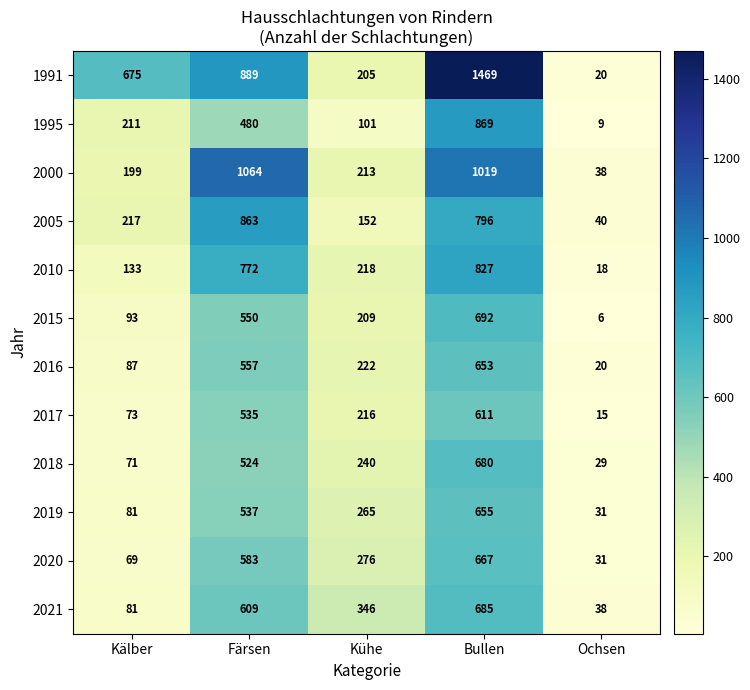

At which category does the chart reach its minimum across all series?

Ochsen